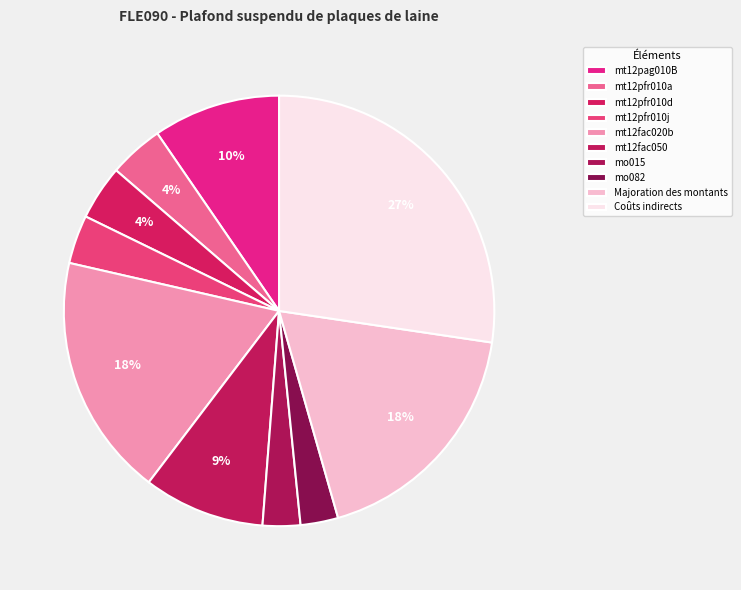

The Coûts indirects slice represents 27% of the pie. True or false?

True